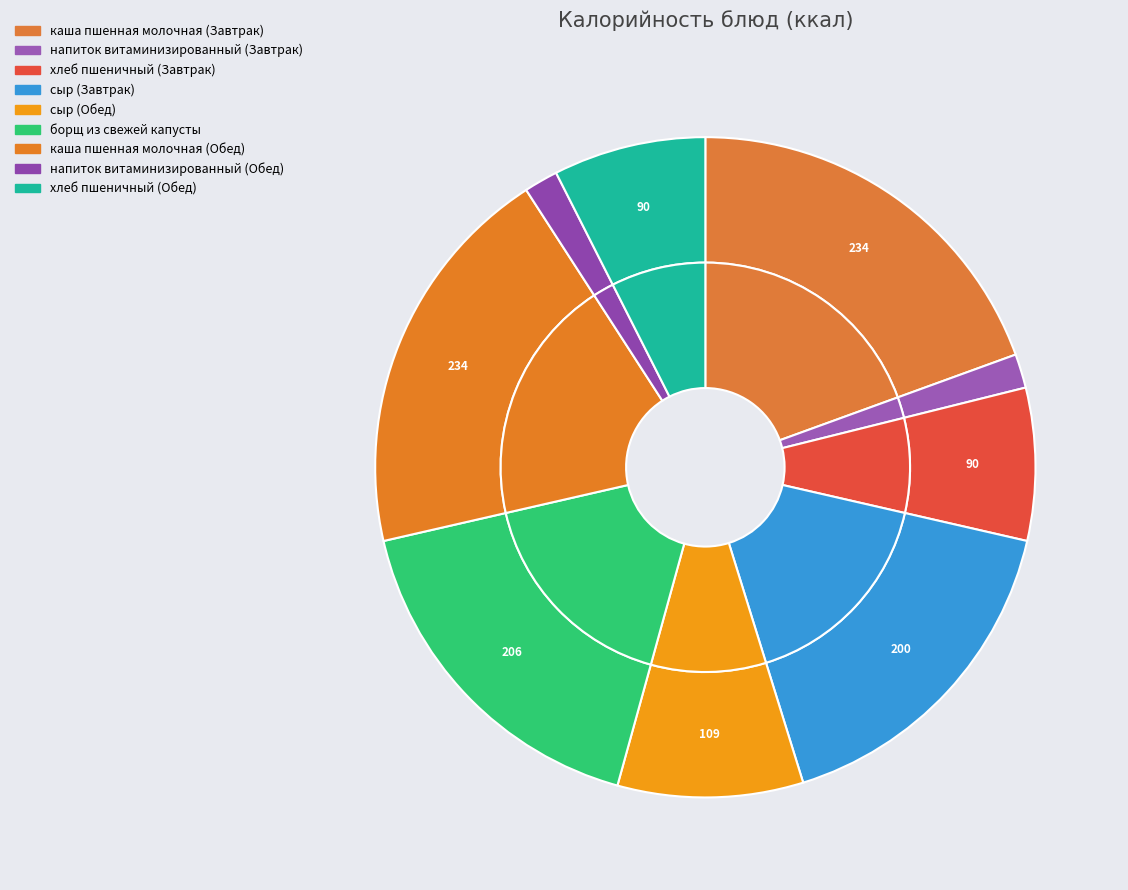

Between каша пшенная молочная (Обед) and каша пшенная молочная (Завтрак), which is larger?

каша пшенная молочная (Обед)